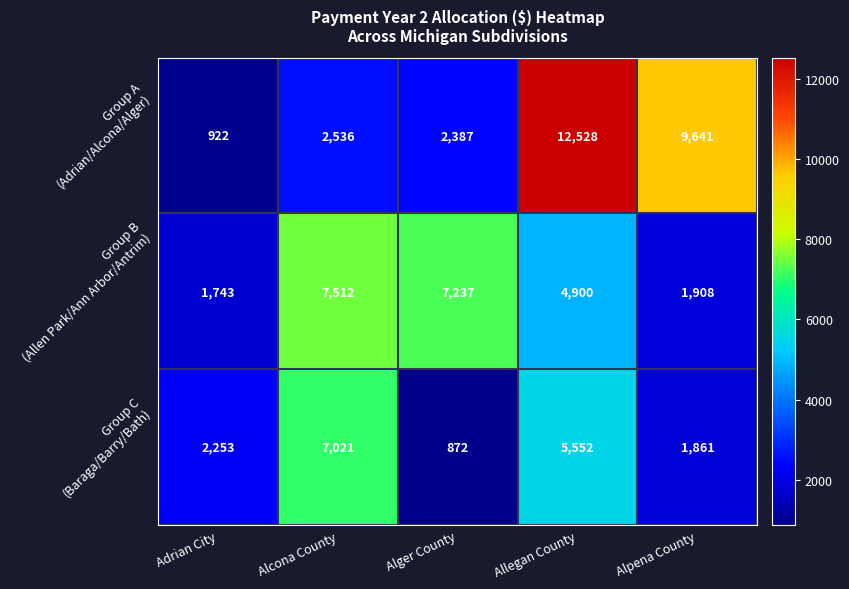

What is the smallest value displayed?

872